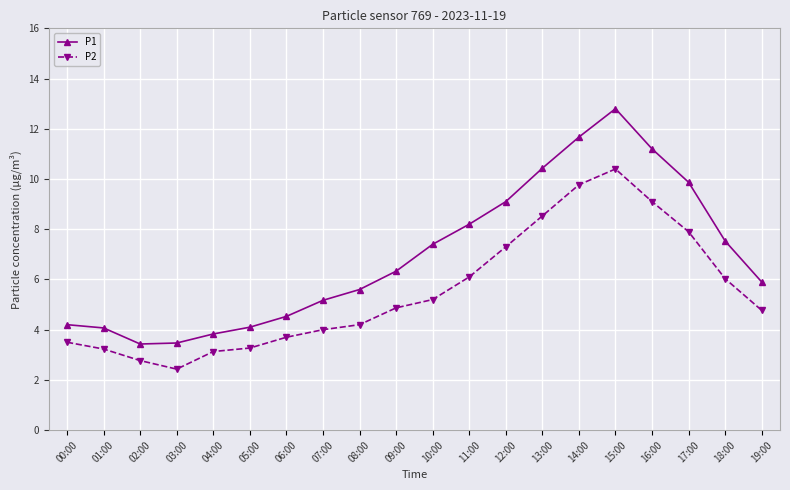

Does the chart have visible grid lines?

Yes